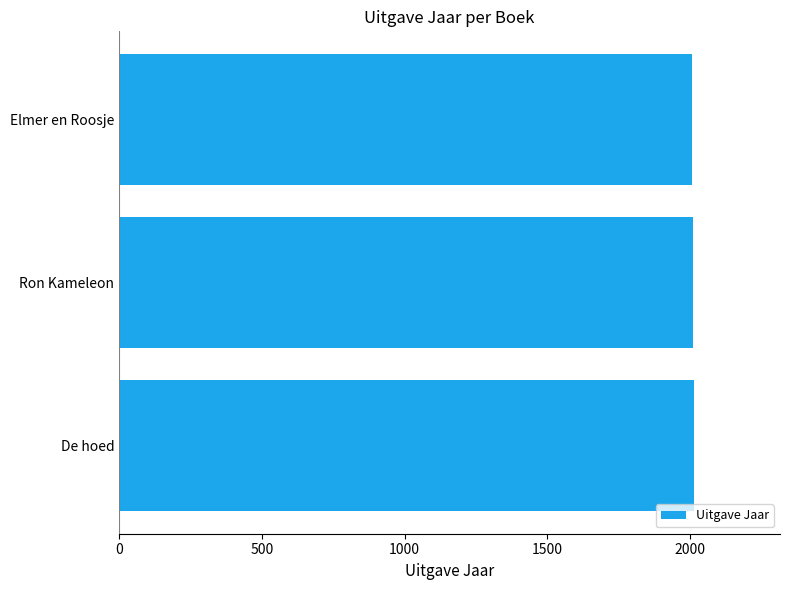

What is the ratio of the value at Elmer en Roosje to the value at Ron Kameleon?

1.0